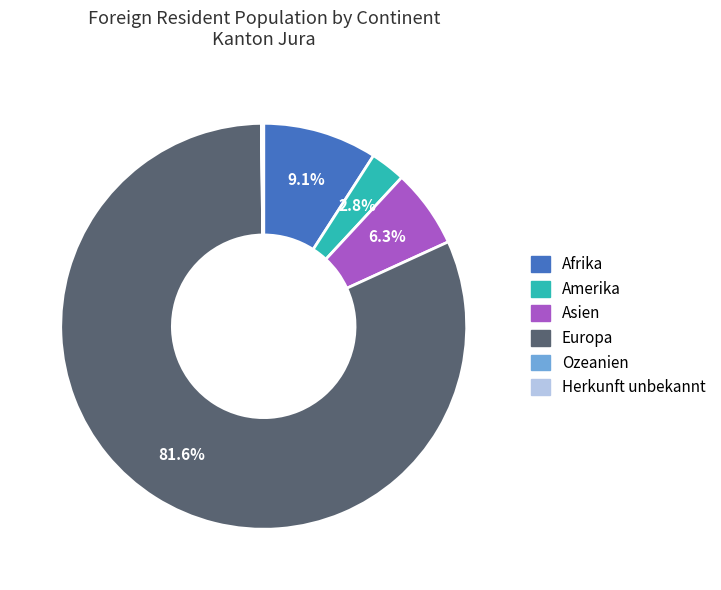

Does Amerika account for over 50% of the chart?

No